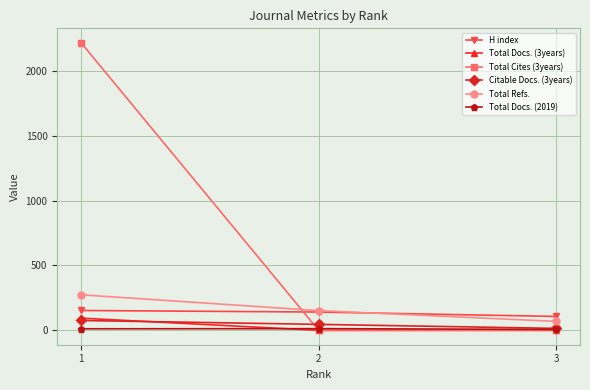

How many distinct data groups are displayed?

6